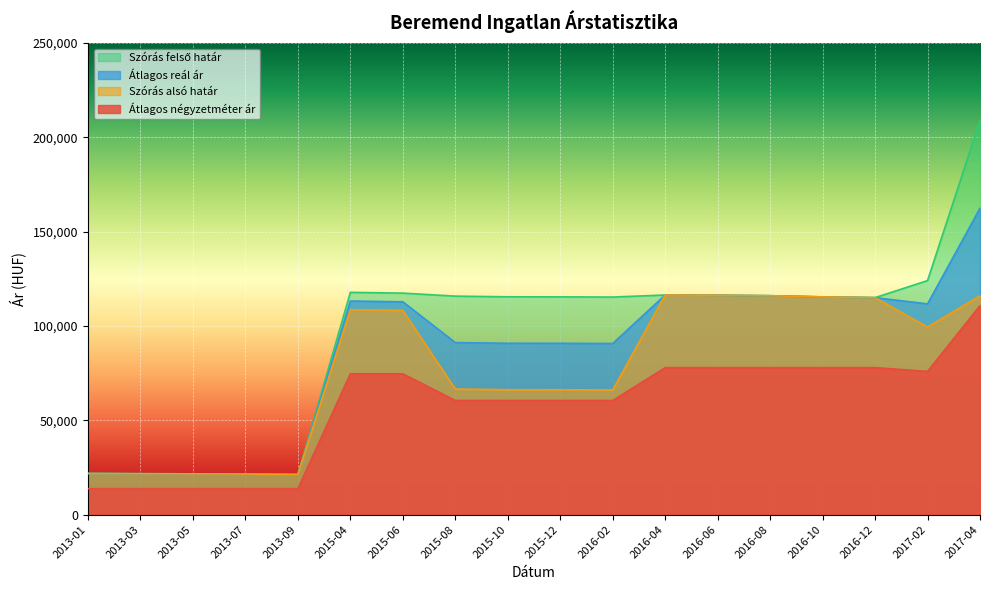

True or false: Átlagos reál ár has a value of 178671 at 2016-04.

False